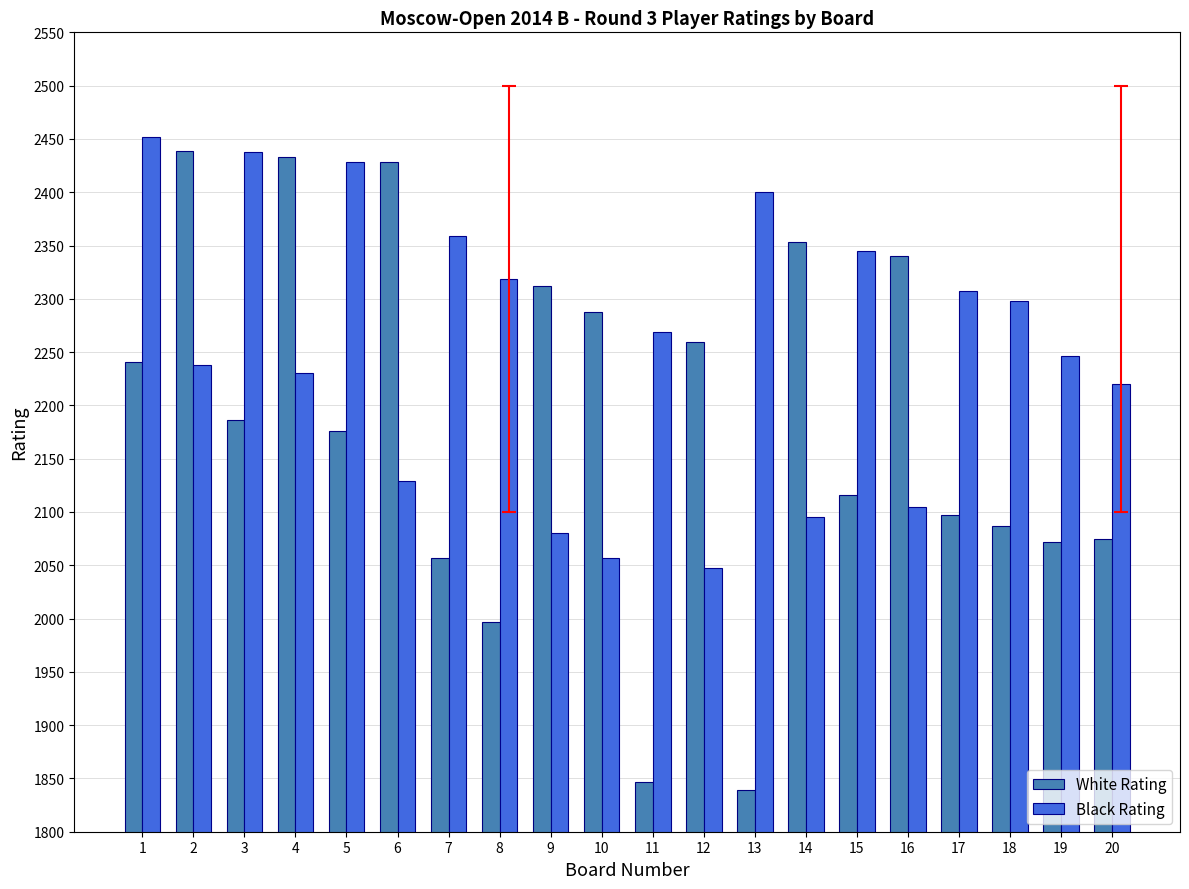

What is the maximum value for Black Rating?

2452